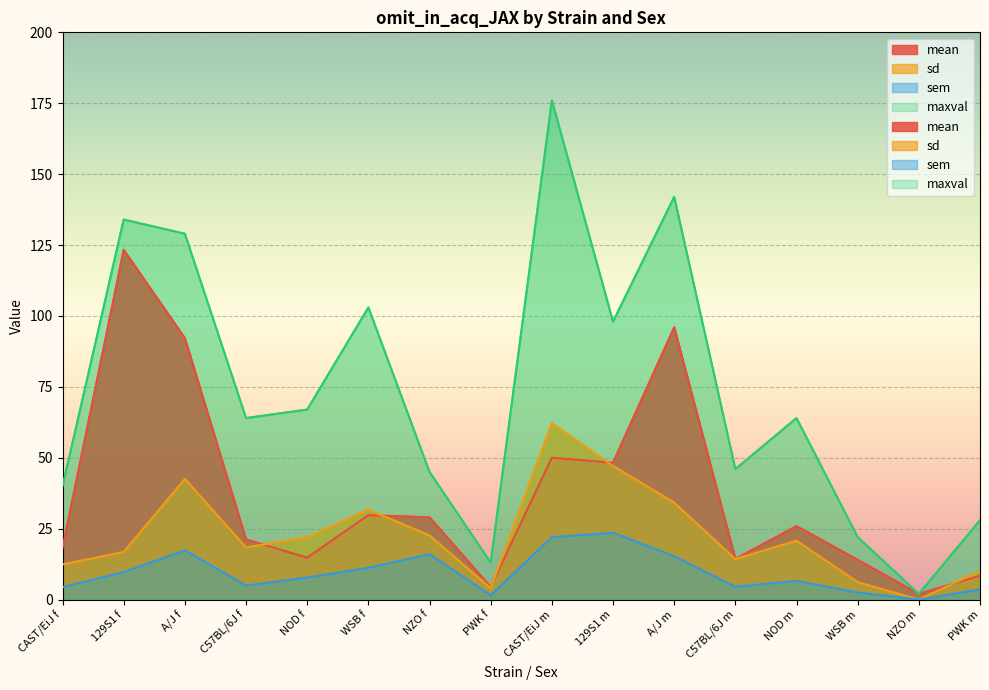

How many data points does each series have?

16